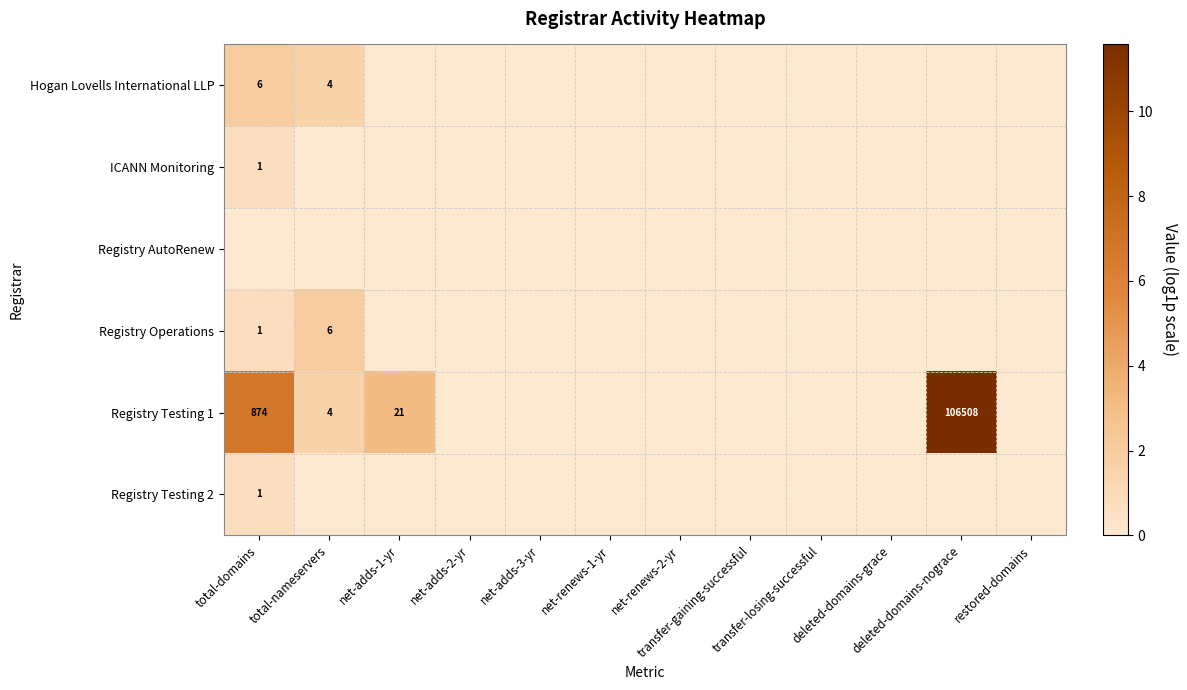

The Registry Operations series shows 1.1 at total-nameservers. True or false?

False